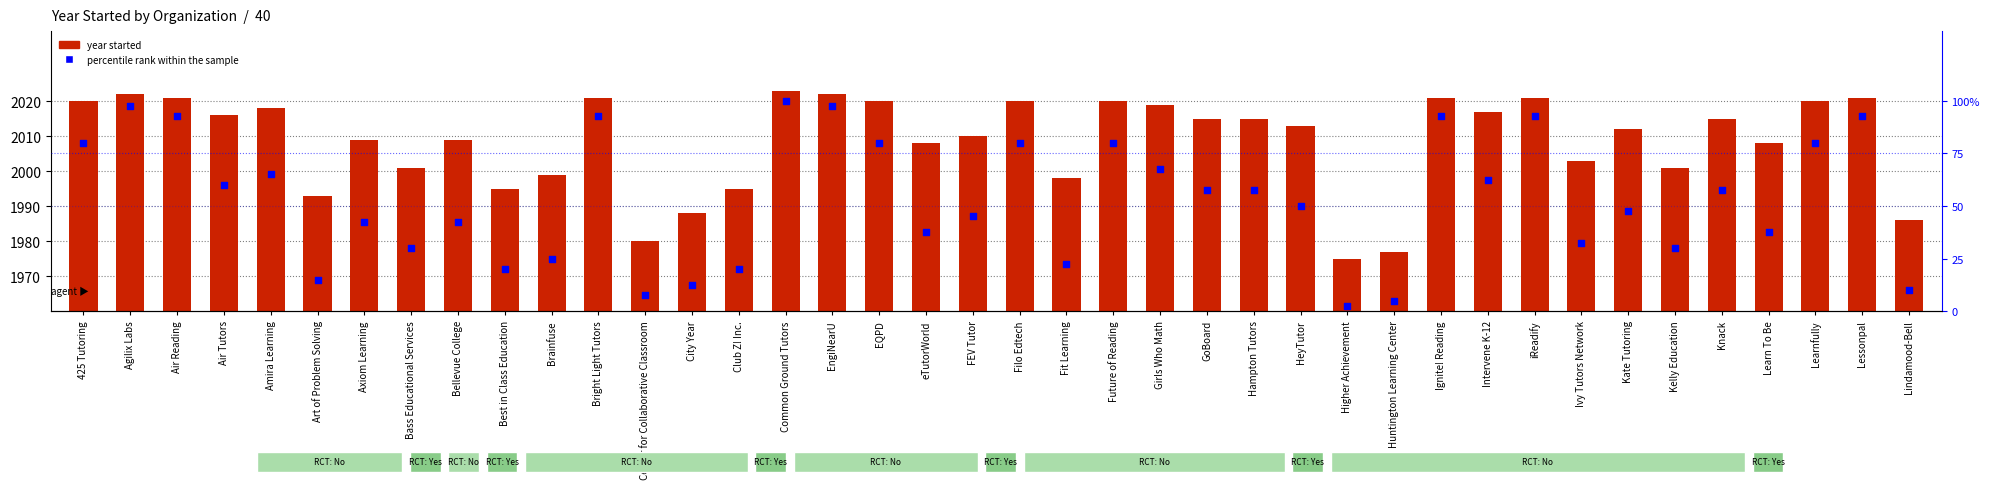

Which series contains the highest Y value?

year started